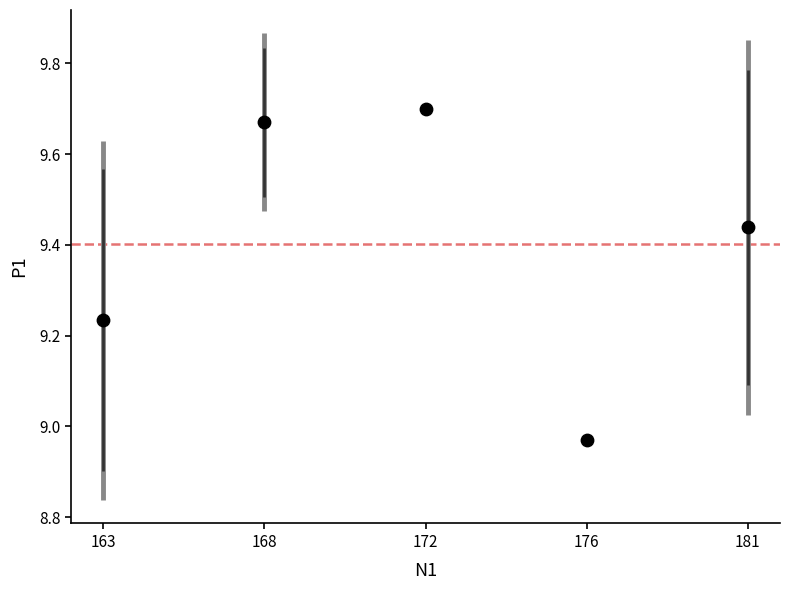

What is the range of Y values (max minus min)?

0.7